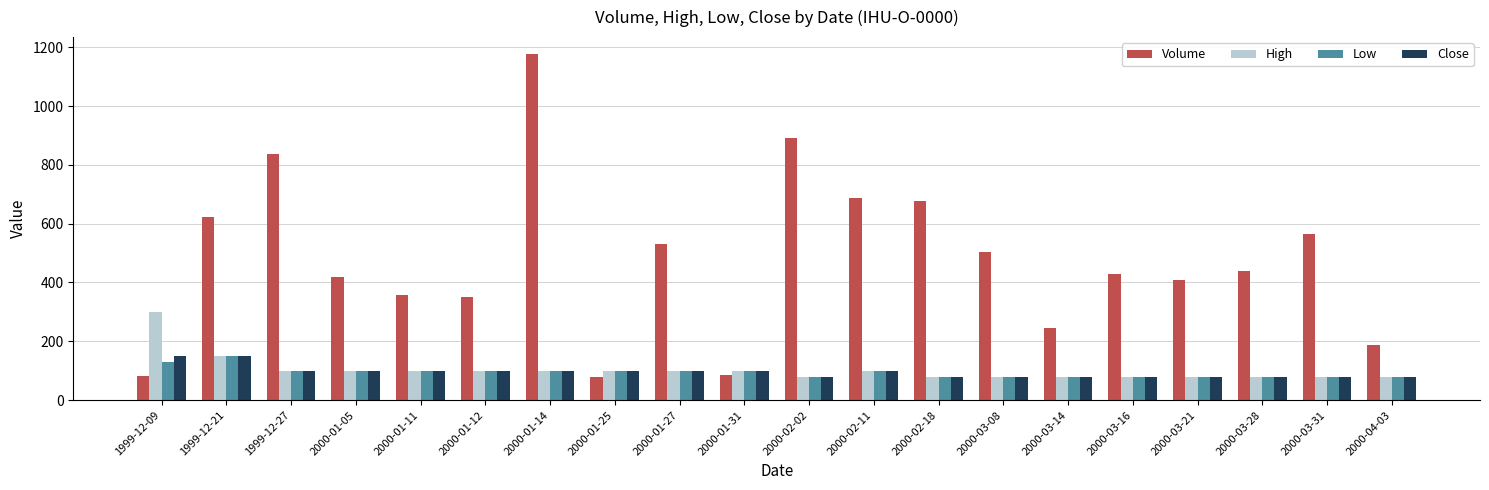

Is it true that Low equals 224 at 1999-12-09?

False